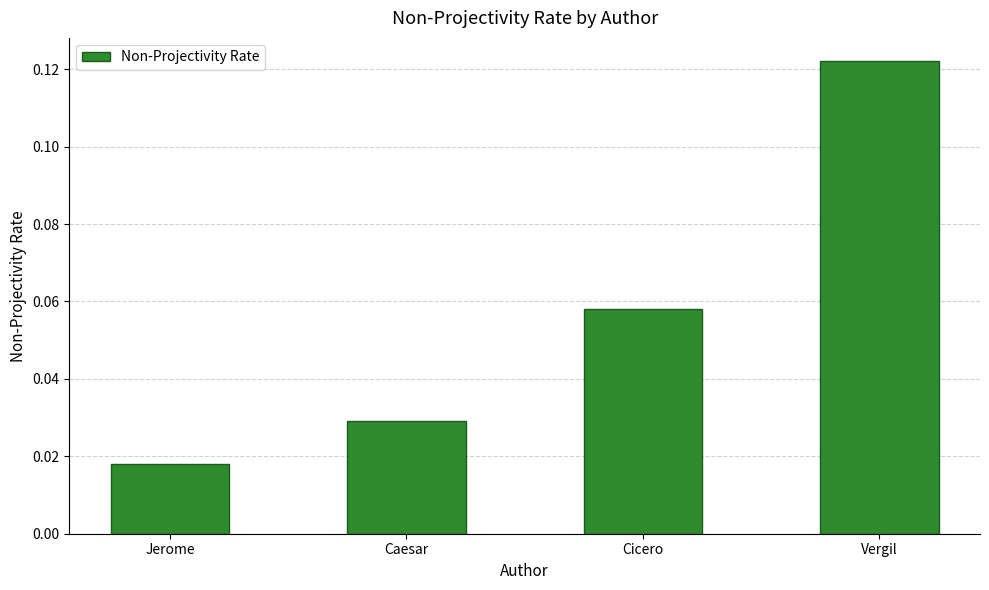

Which label corresponds to the largest value in the chart?

Vergil